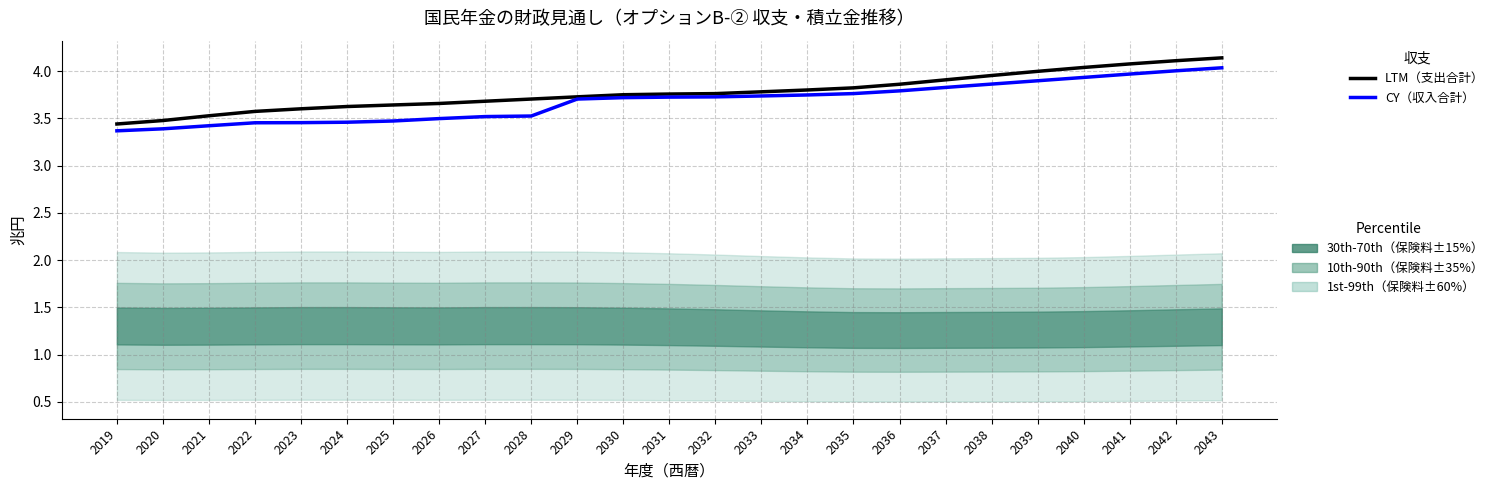

What is the average value of the 収入合計（CY） series?

3.7